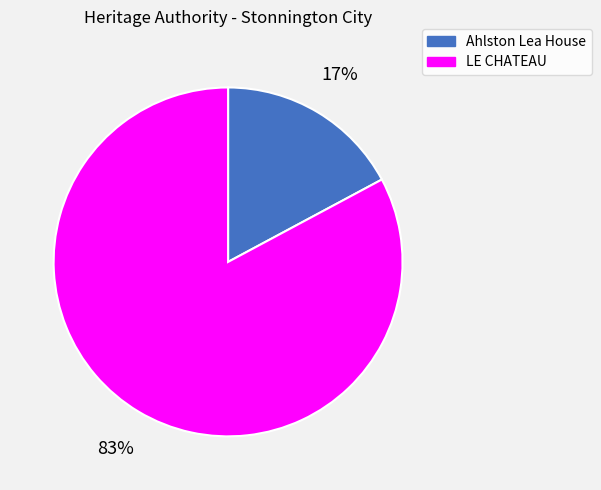

To the nearest percent, what is the average slice percentage?

50%